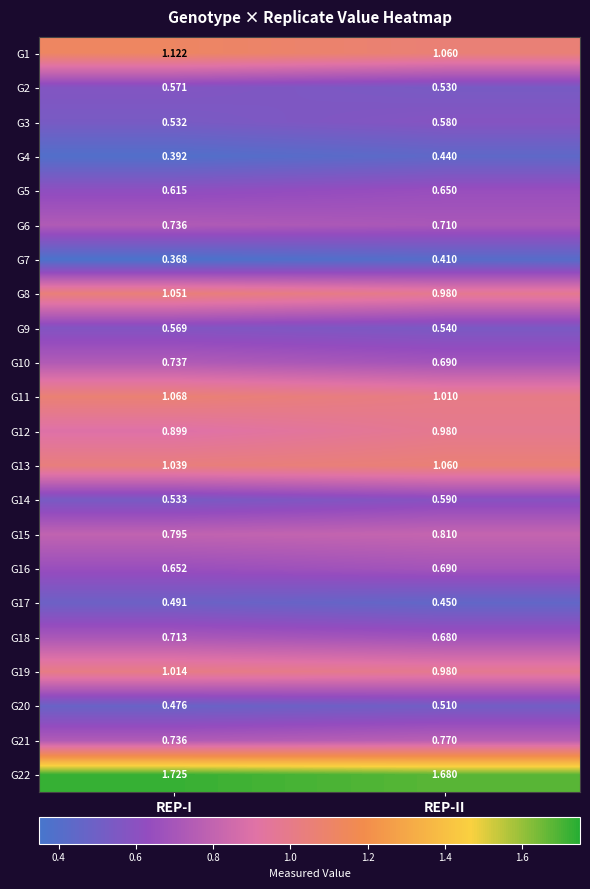

Rank the categories by G5 value from lowest to highest.

REP-I, REP-II